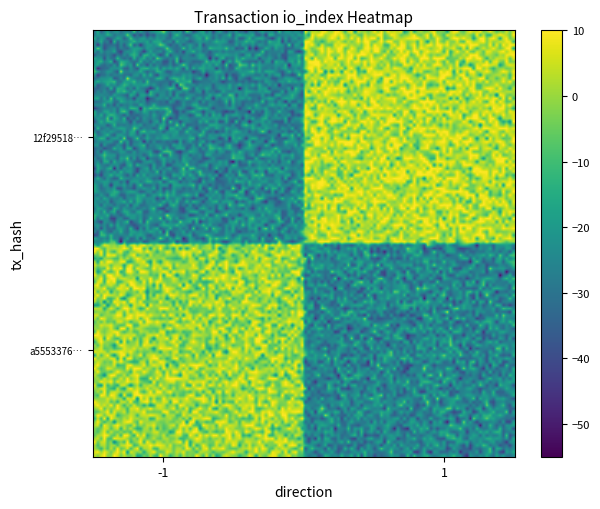

How many distinct data groups are displayed?

2